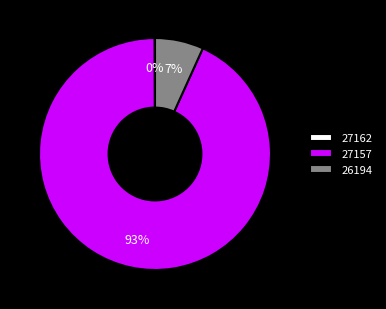

What is the largest slice in the pie chart?

27157